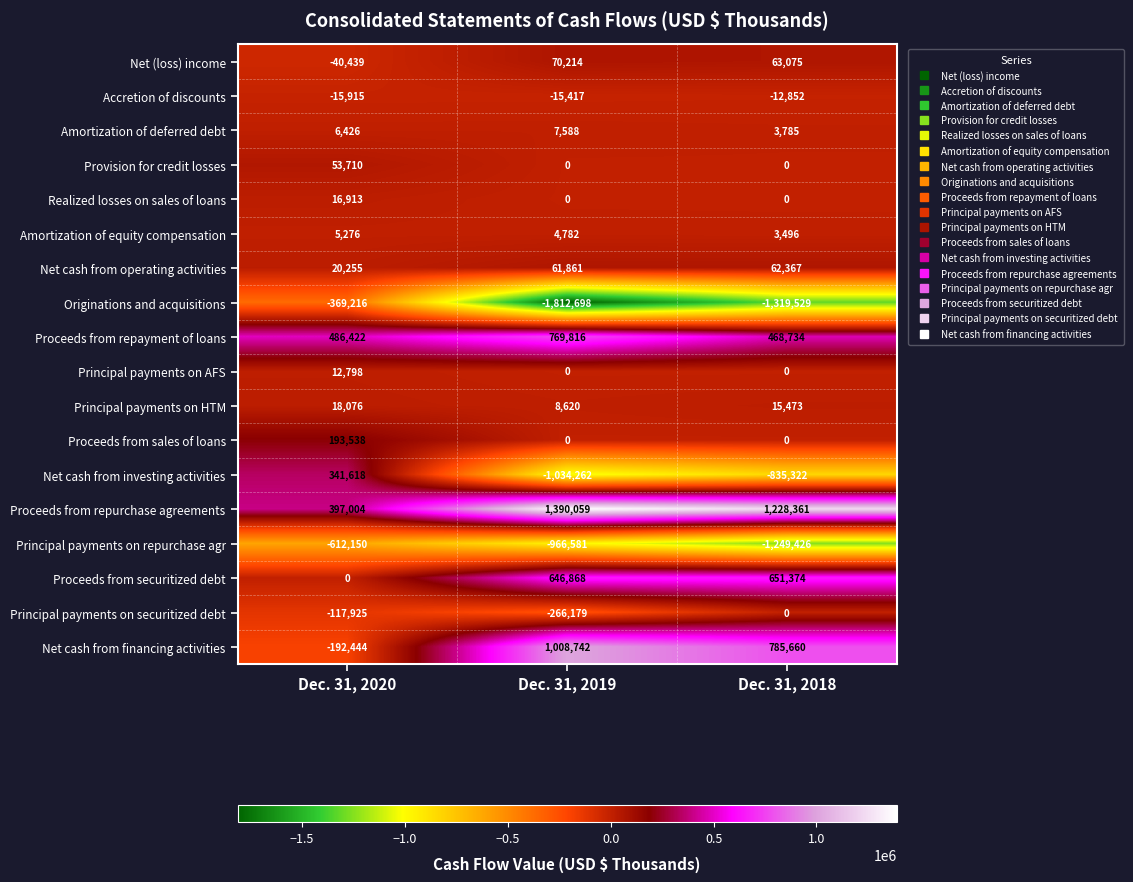

Is it true that Accretion of discounts equals -19687 at Dec. 31, 2018?

False